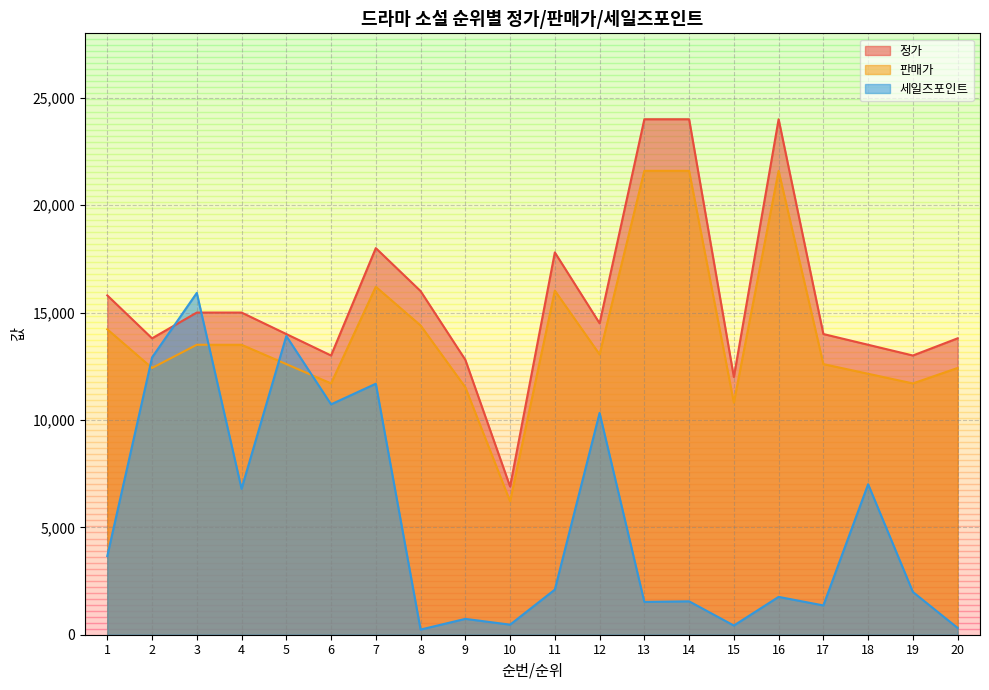

True or false: 정가 and 판매가 cross at least once.

False